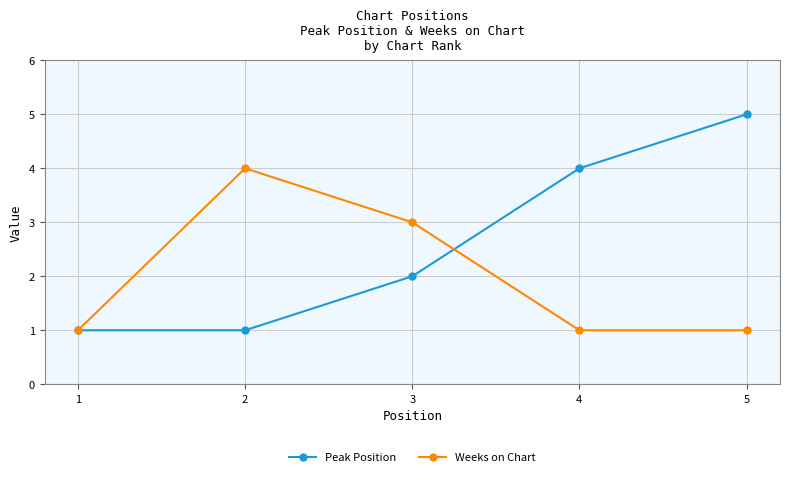

The value of Peak Position at 3 is 1. True or false?

False